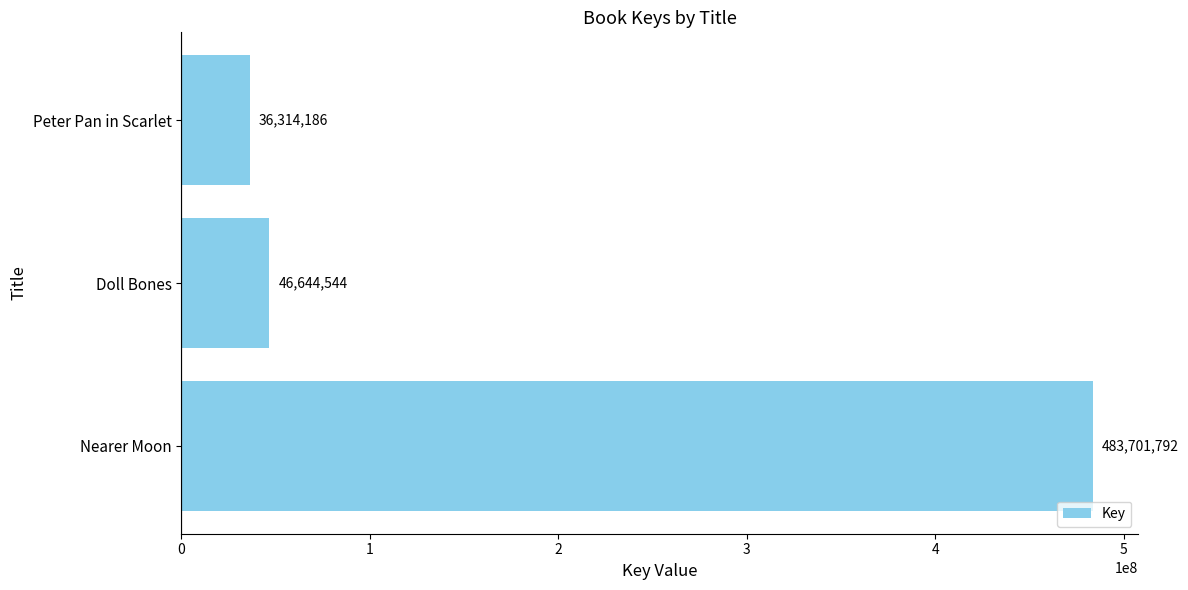

At which category does the chart reach its minimum across all series?

Peter Pan in Scarlet